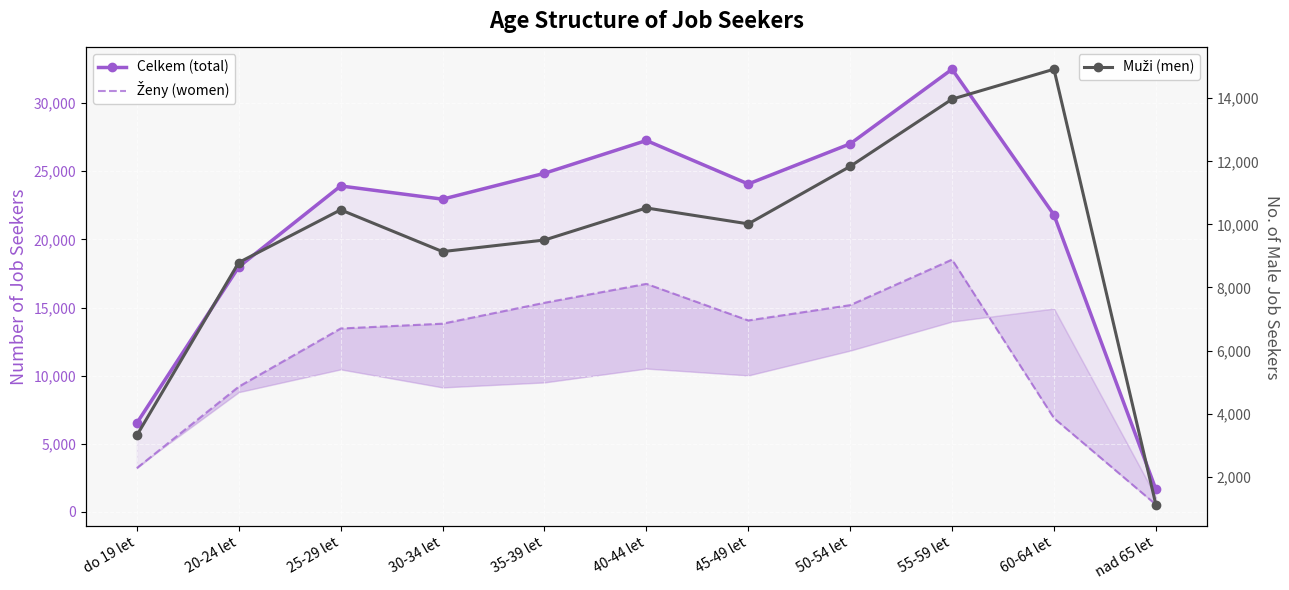

How many data points in Celkem (total) are above 23920?

5